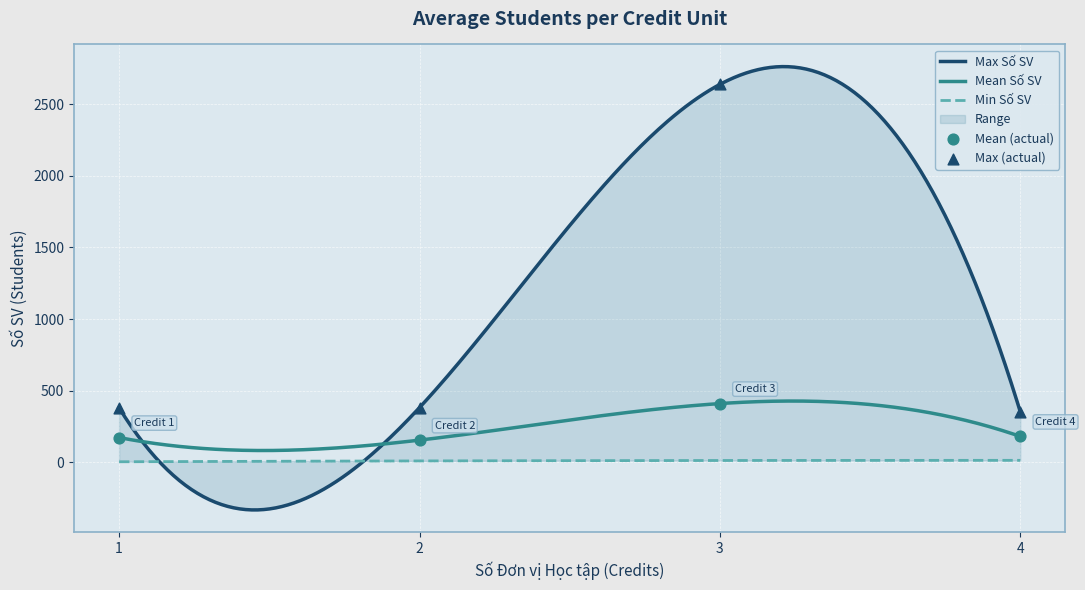

What is the lowest value of the Mean Số SV series?

83.4